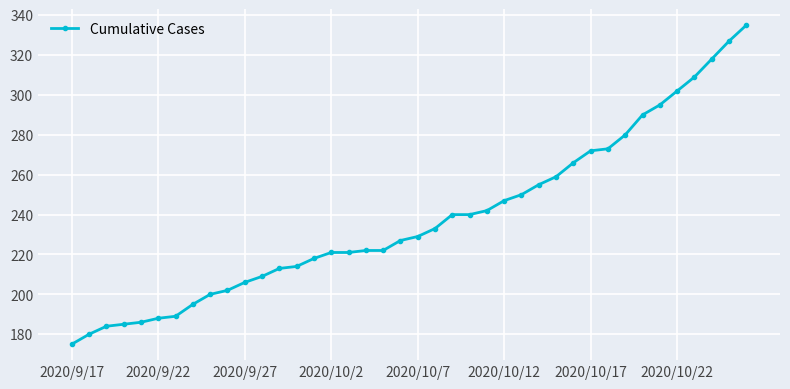

What is the greatest value displayed?

335